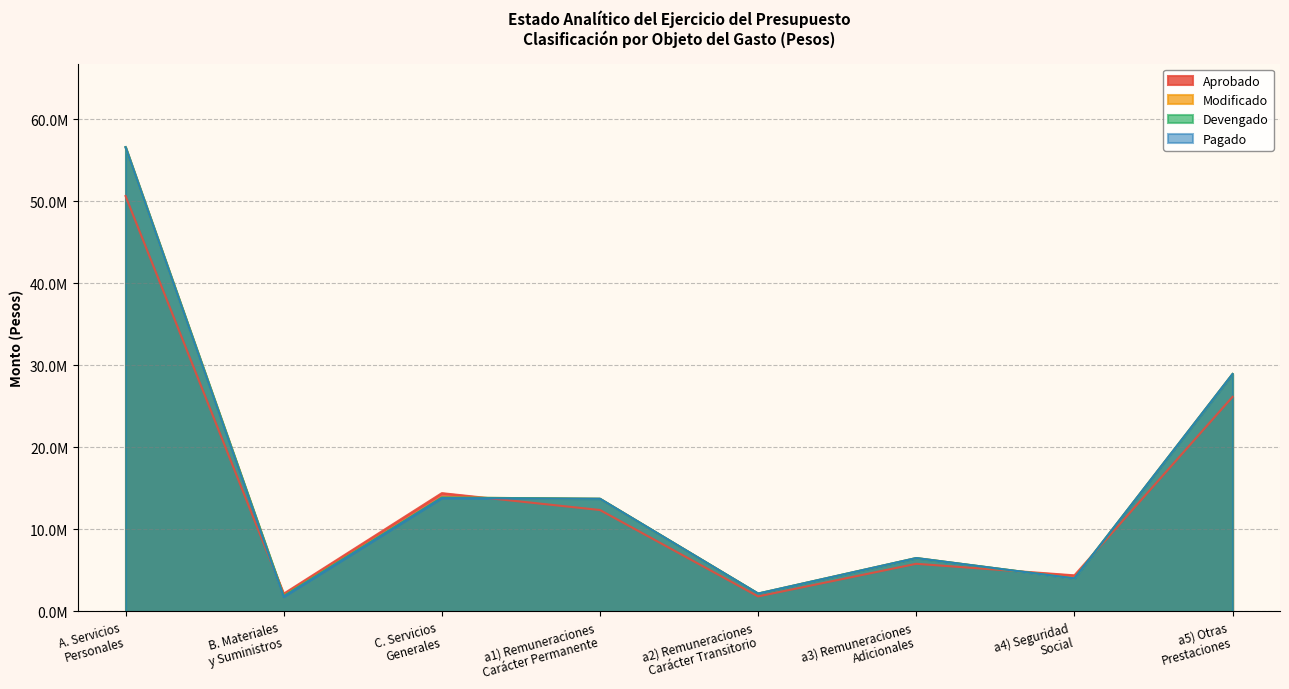

Where is the first local maximum for Aprobado?

C. Servicios
Generales